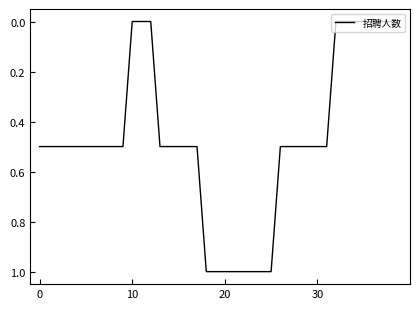

What is the maximum value shown in the chart?

1.0